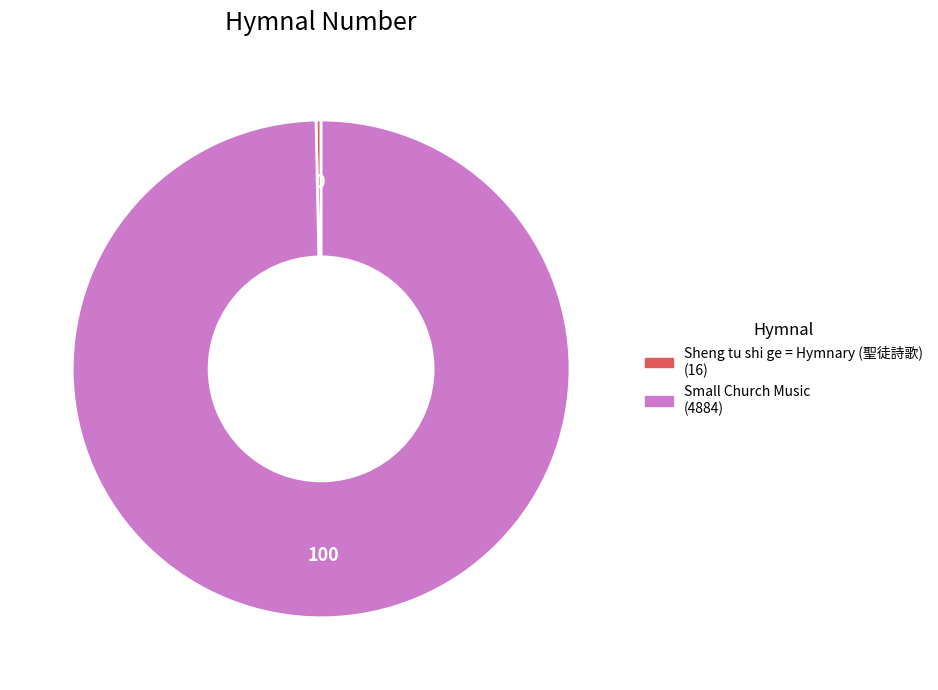

Is there any slice that represents more than half of the pie?

Yes